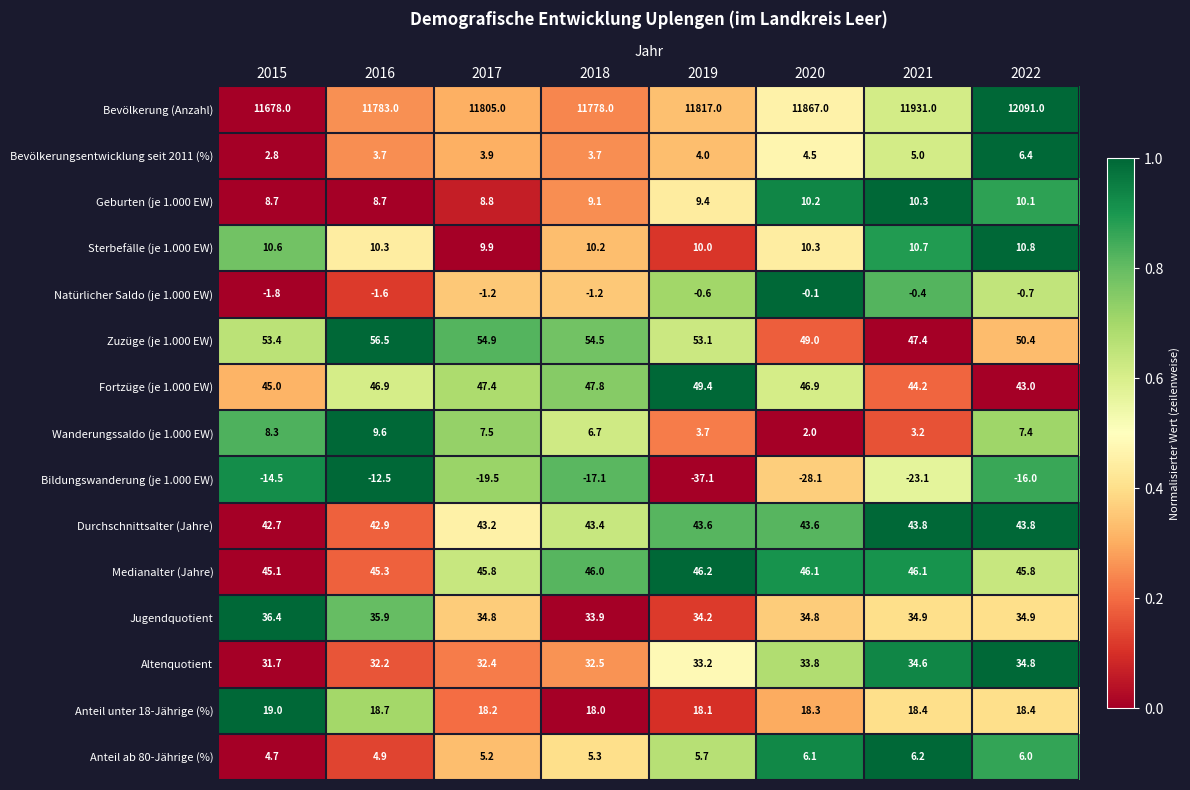

Read the Bevölkerung (Anzahl) value at 2016.

11783.0